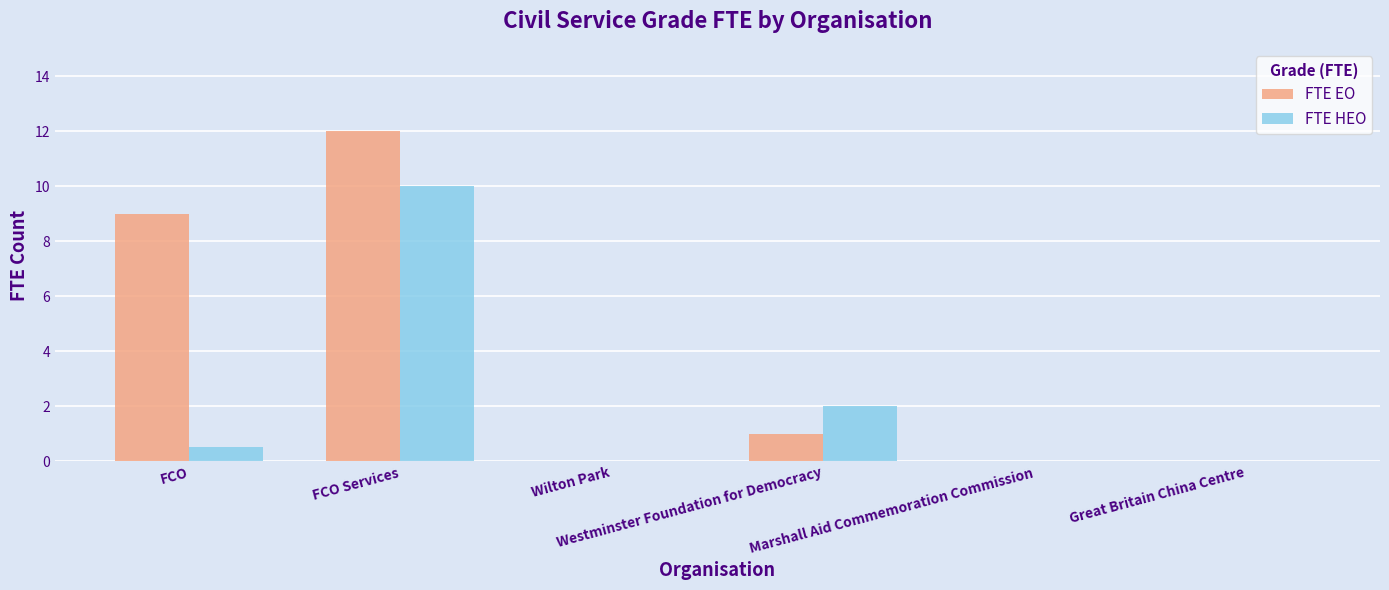

The value of FTE HEO at Wilton Park is 4.7. True or false?

False